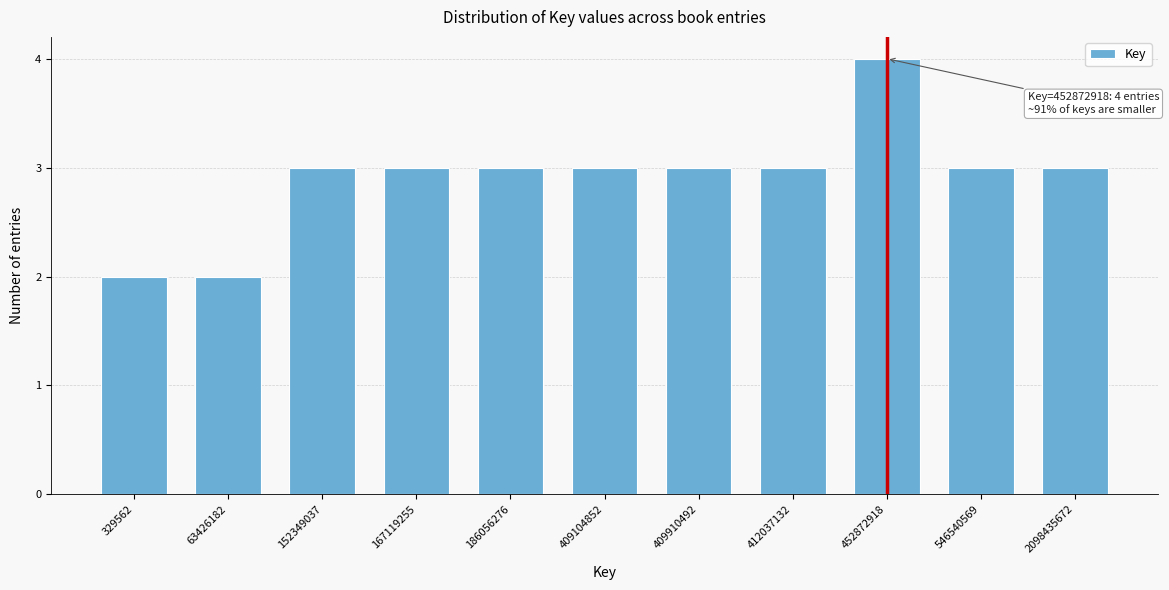

Reading left to right, what are all the values shown in this chart?

2	2	3	3	3	3	3	3	4	3	3